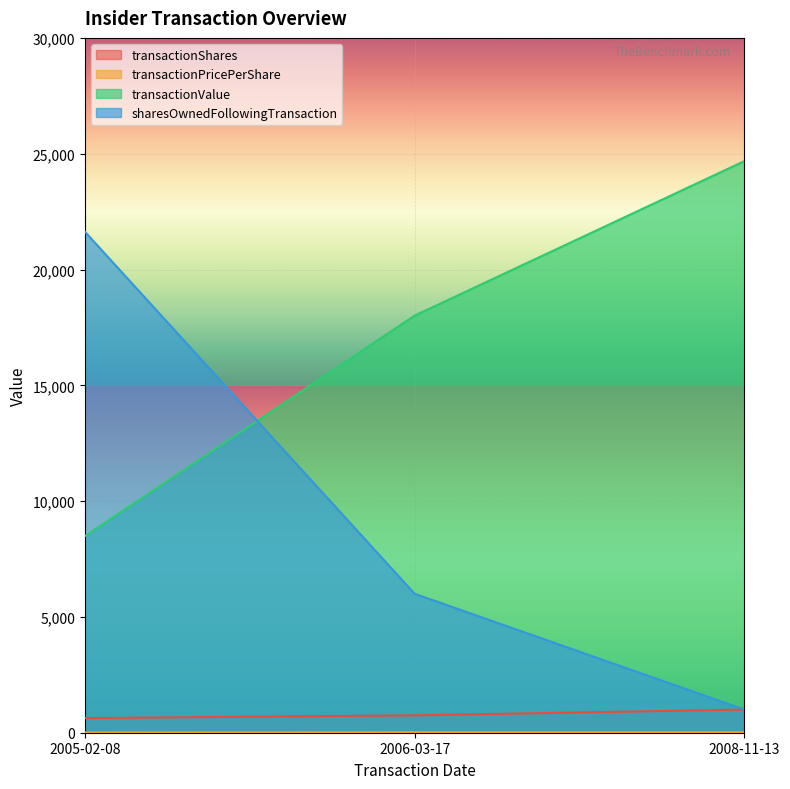

Which series has the largest total across all categories?

transactionValue